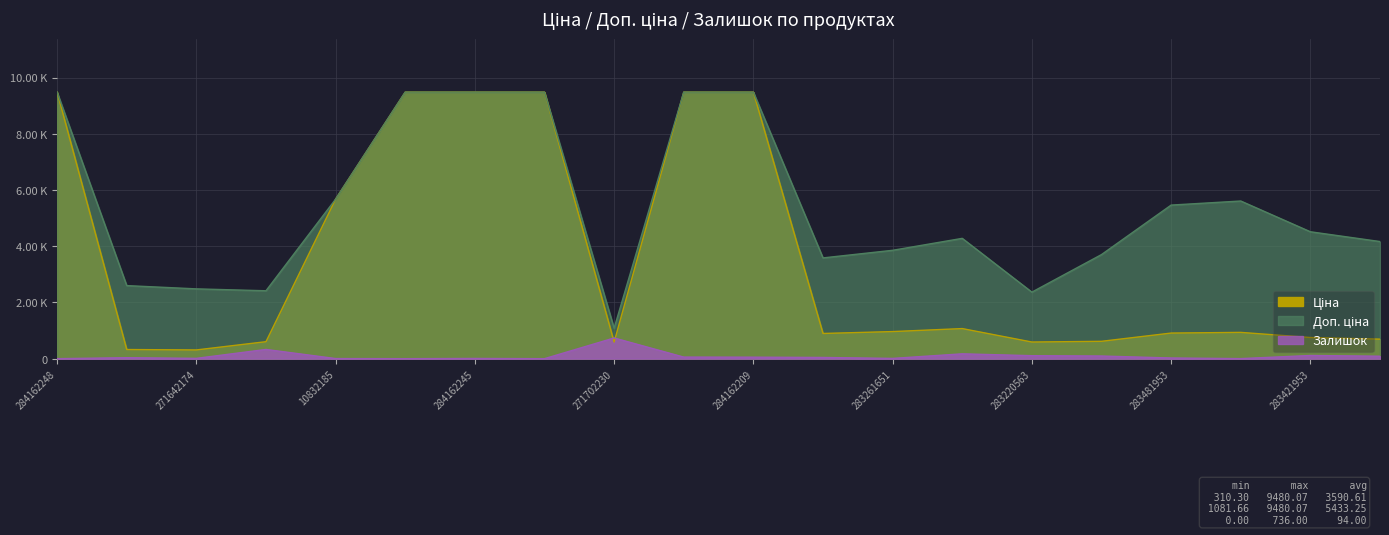

Reading left to right, extract all data points from this chart.

Ціна: 284162248=9480.1	271652174=324.8	271642174=310.3	249092174=603.7	10832185=5673.8	284162246=9480.1	284162245=9480.1	284162244=9480.1	271702230=589.9	284162210=9480.1	284162209=9480.1	283291650=895.9	283261651=963.5	283231651=1069.8	283220563=591.6	281731856=617.0	283481953=910.4	283451953=934.5	283421953=752.2	283411651=694.3
Доп. ціна: 284162248=9480.1	271652174=2598.3	271642174=2482.4	249092174=2414.8	10832185=5673.8	284162246=9480.1	284162245=9480.1	284162244=9480.1	271702230=1081.7	284162210=9480.1	284162209=9480.1	283291650=3583.6	283261651=3854.0	283231651=4279.1	283220563=2366.5	281731856=3701.9	283481953=5462.3	283451953=5607.2	283421953=4513.3	283411651=4165.6
Залишок: 284162248=0.0	271652174=34.0	271642174=11.0	249092174=328.0	10832185=4.0	284162246=0.0	284162245=8.0	284162244=0.0	271702230=736.0	284162210=56.0	284162209=53.0	283291650=43.0	283261651=9.0	283231651=172.0	283220563=106.0	281731856=94.0	283481953=24.0	283451953=2.0	283421953=113.0	283411651=87.0